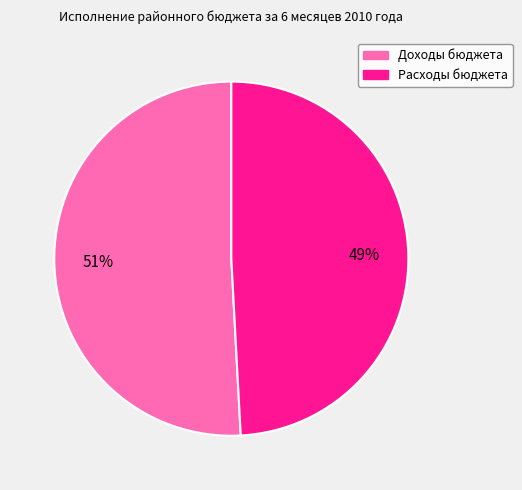

To the nearest percent, what portion does Доходы бюджета represent?

51%